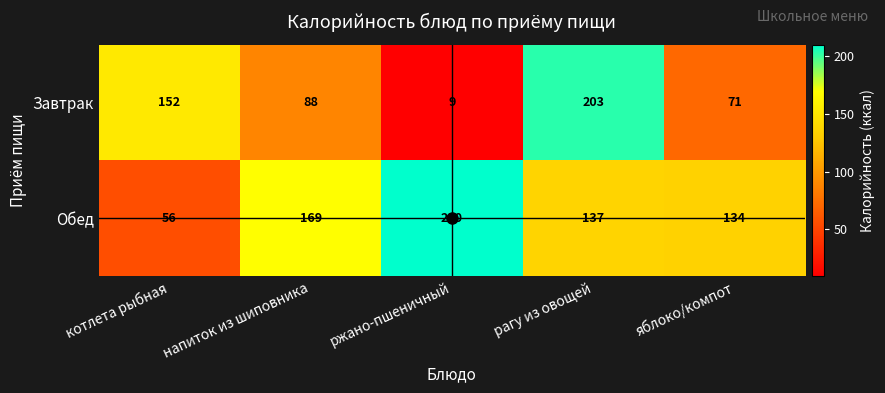

What value does the Обед series have at яблоко/компот, to the nearest 5?

135